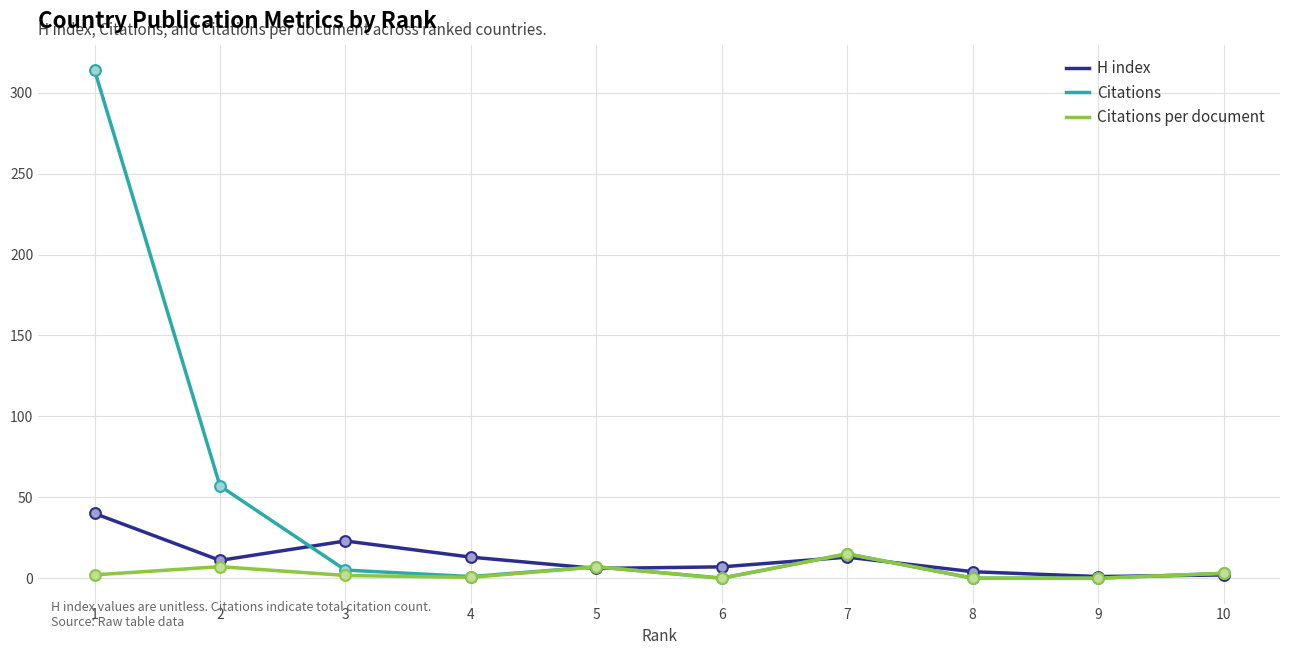

Which series has the widest spread of values?

Citations